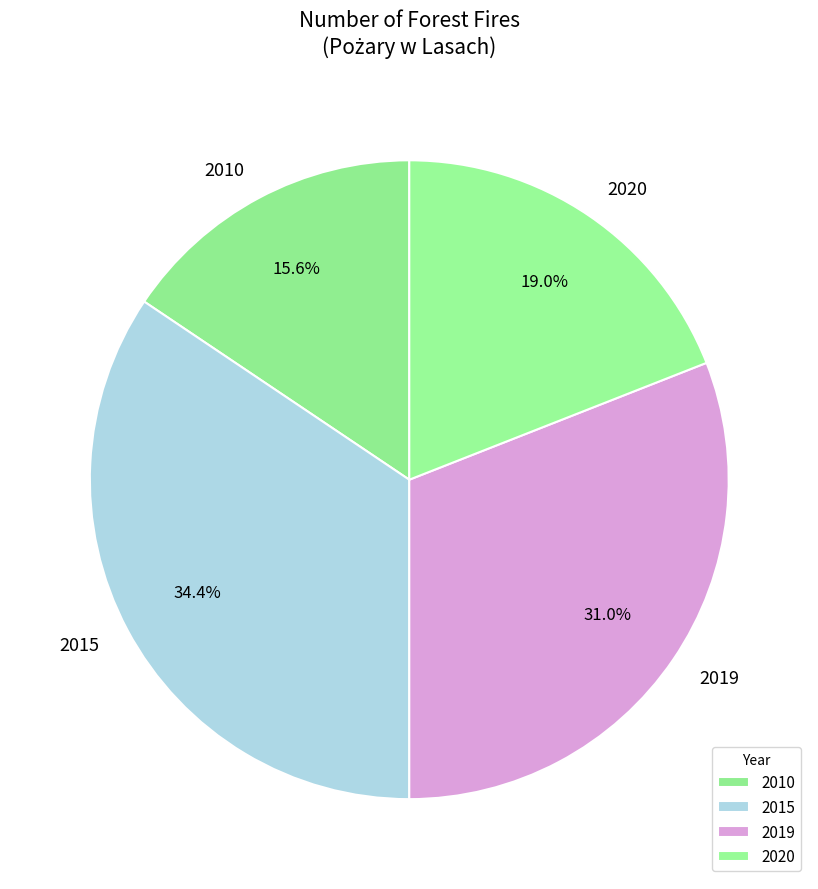

Is it true that 2020 is 19% of the pie?

True